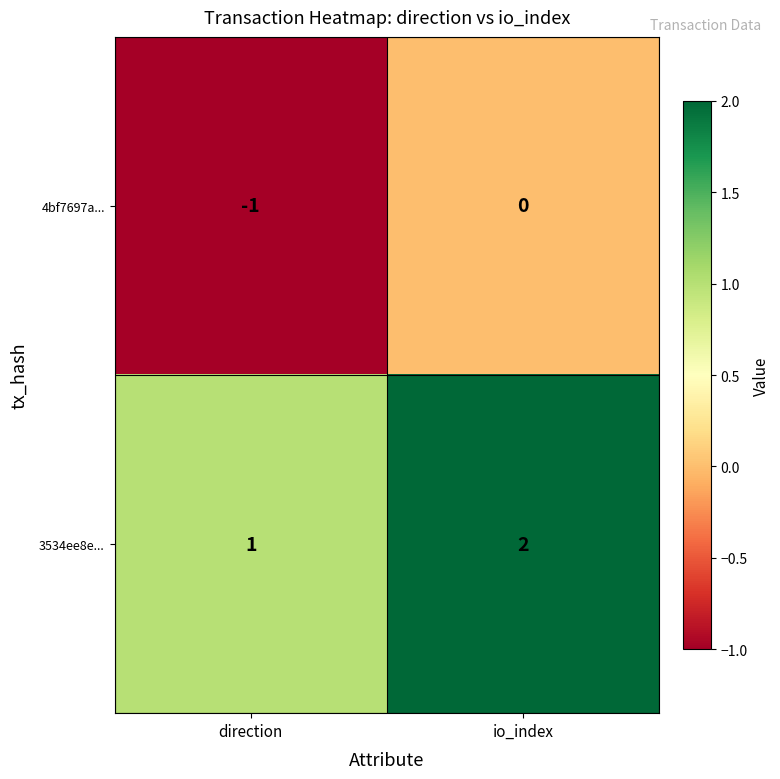

The 3534ee8e... series shows 2 at io_index. True or false?

True